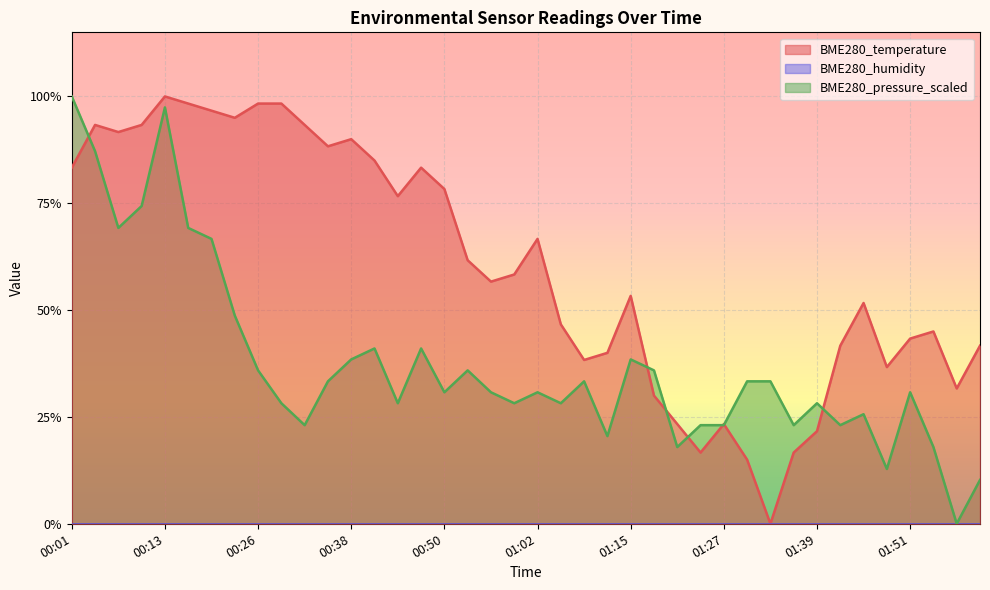

Which series ends up on top after the final intersection of BME280_pressure_scaled and BME280_temperature?

BME280_temperature